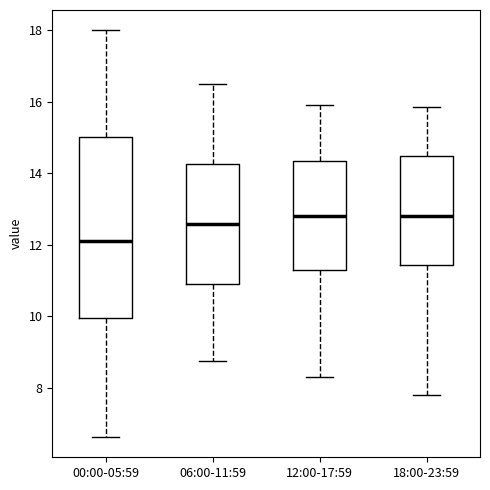

Reading left to right, transcribe this box plot: for each box, give where its median line is, the range the box spans, and where its two whiskers end, as read against the y-axis. The values are not printed on the chart, so give them approximately, as read against the axis.

00:00-05:59: median 12.2, box 10.0 to 15.0, whiskers 6.6 to 18.0
06:00-11:59: median 12.6, box 11.0 to 14.2, whiskers 8.8 to 16.6
12:00-17:59: median 12.8, box 11.2 to 14.4, whiskers 8.4 to 16.0
18:00-23:59: median 12.8, box 11.4 to 14.4, whiskers 7.8 to 15.8